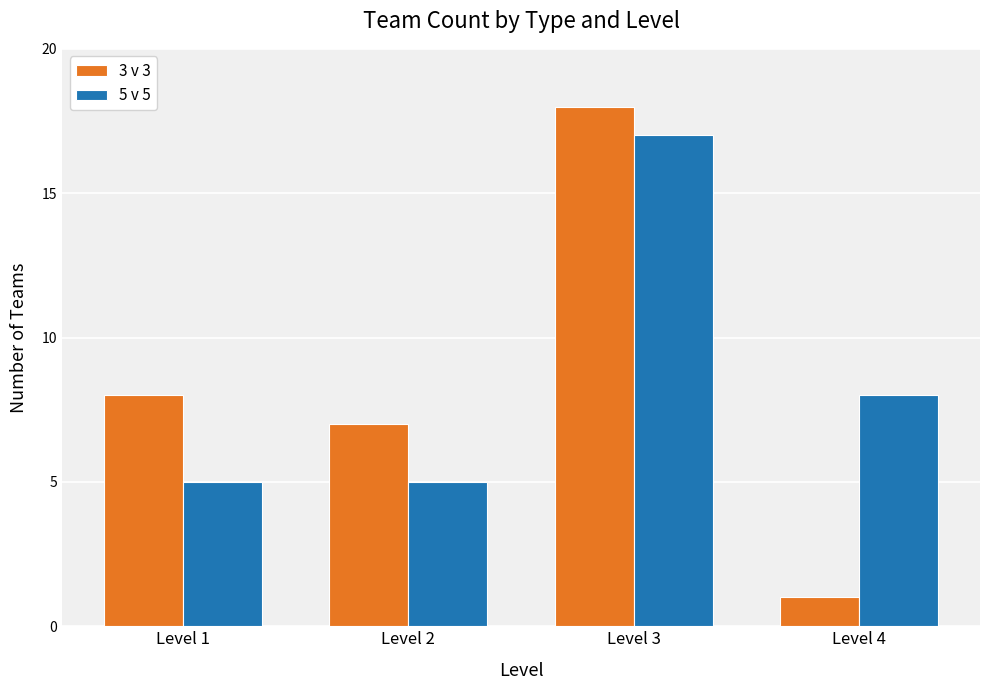

Count the number of data series in this chart.

2